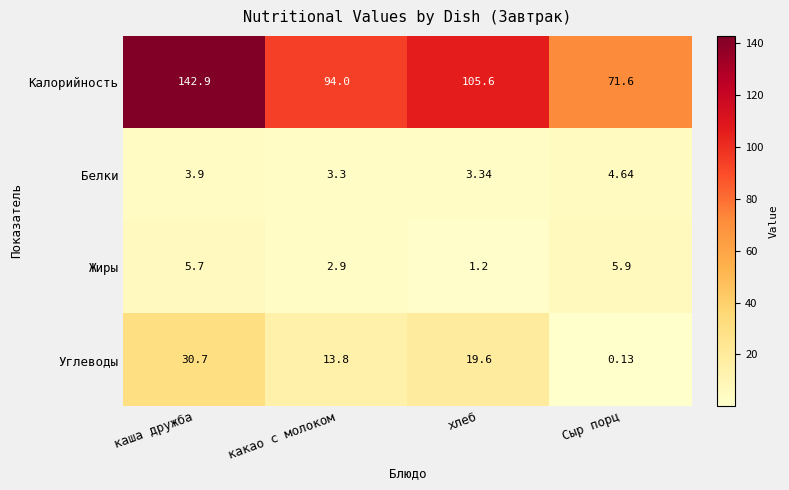

Which series has the largest range (max minus min)?

Калорийность